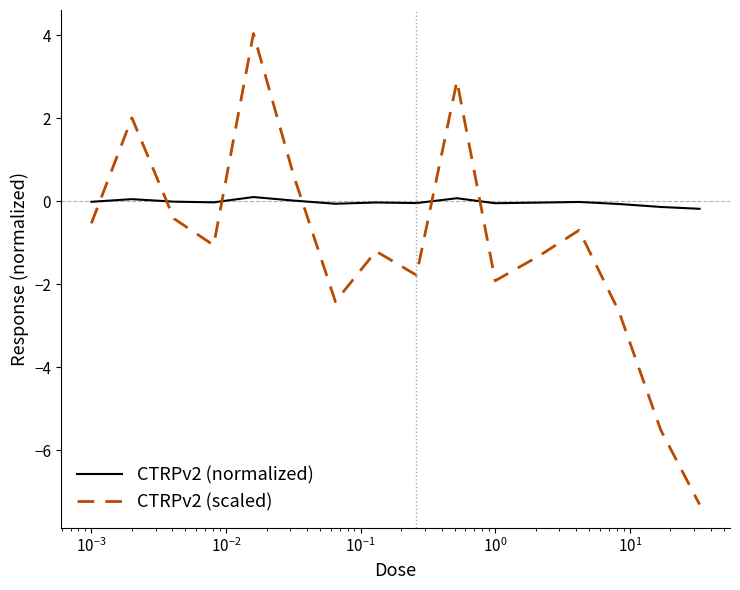

What are all the series names shown in the legend?

CTRPv2 (normalized), CTRPv2 (scaled)